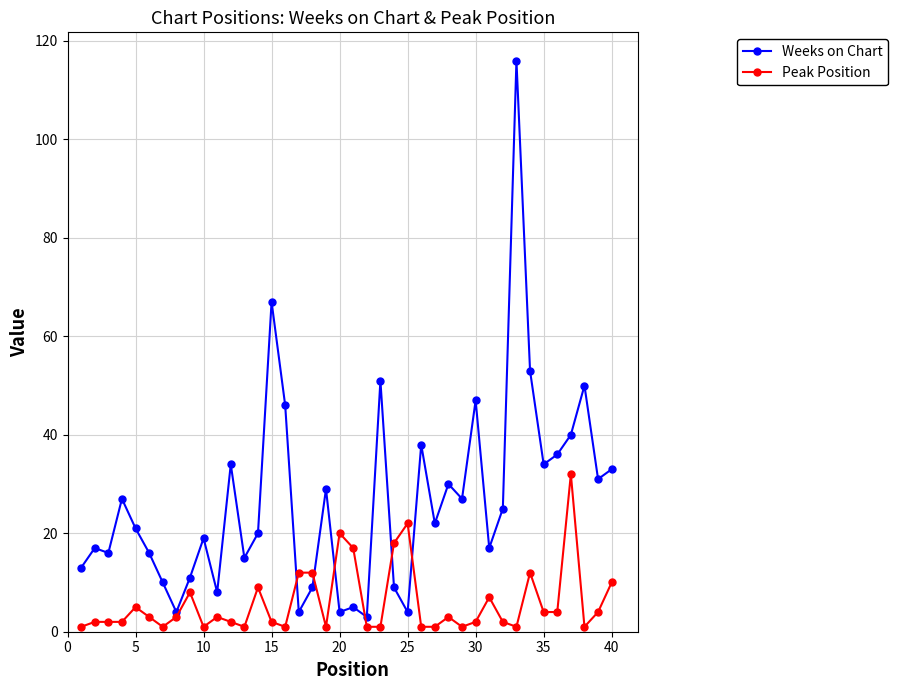

What is the maximum value shown in the chart?

116